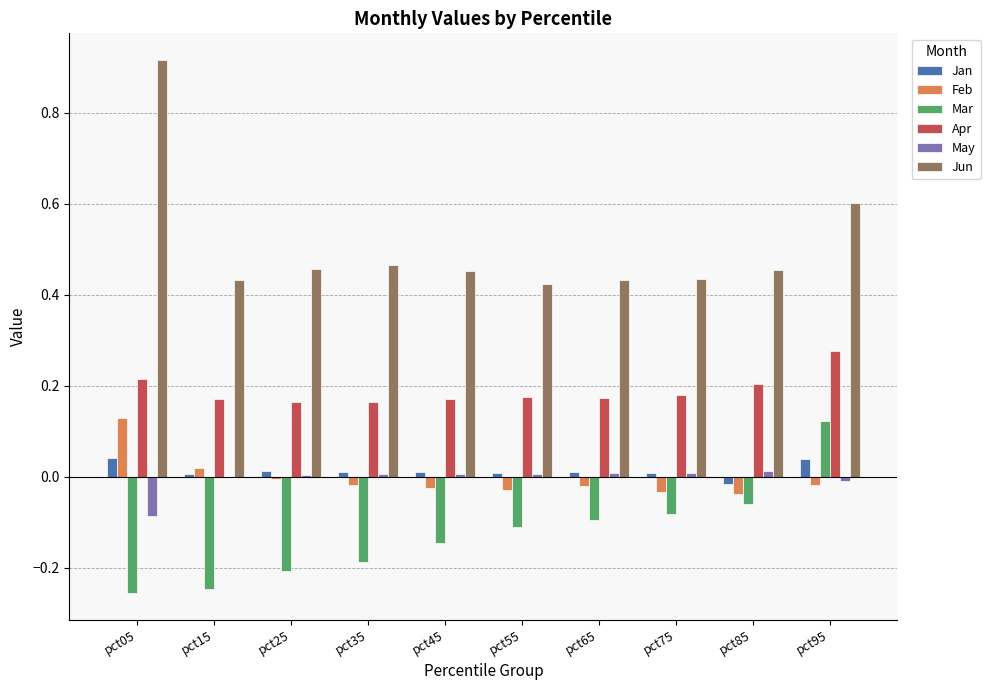

Which series changed the most between pct45 and pct95?

Mar